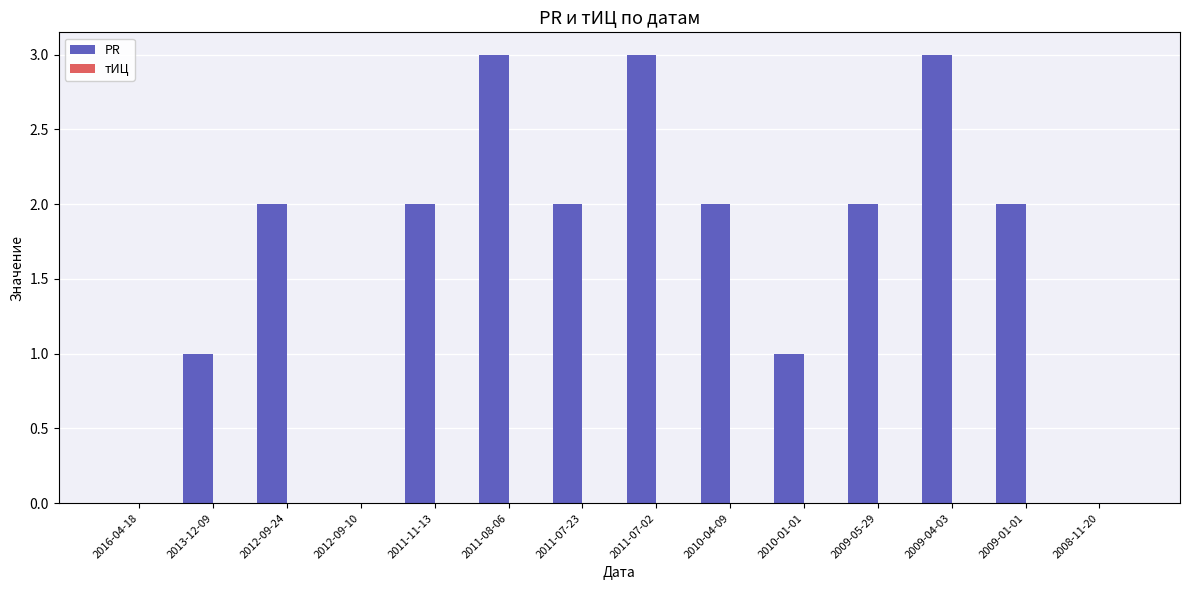

True or false: the data shows 5 at 2009-04-03.

False